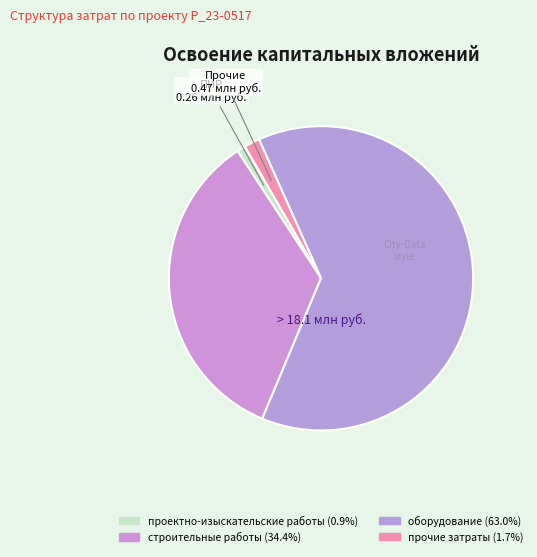

What is the majority slice?

оборудование